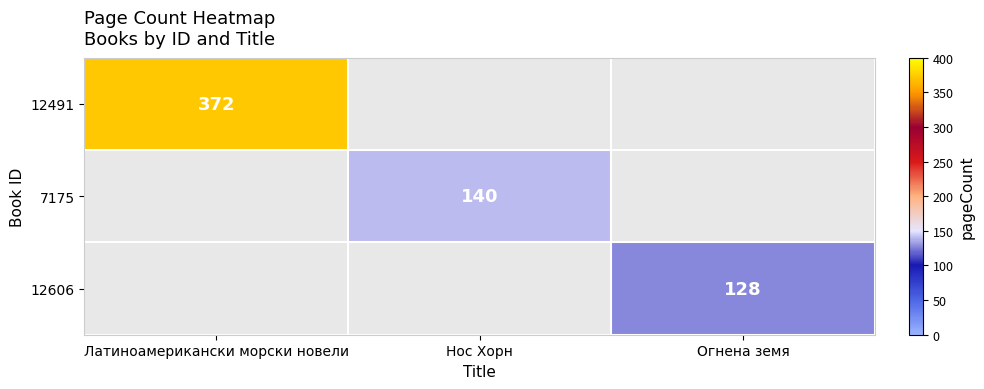

At how many categories does at least one series exceed 169?

1